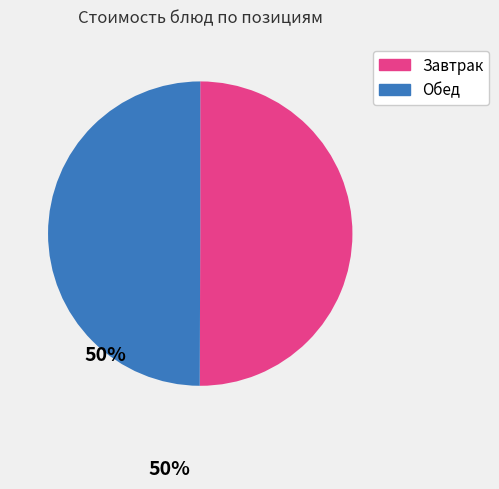

How many segments does this pie chart have?

2